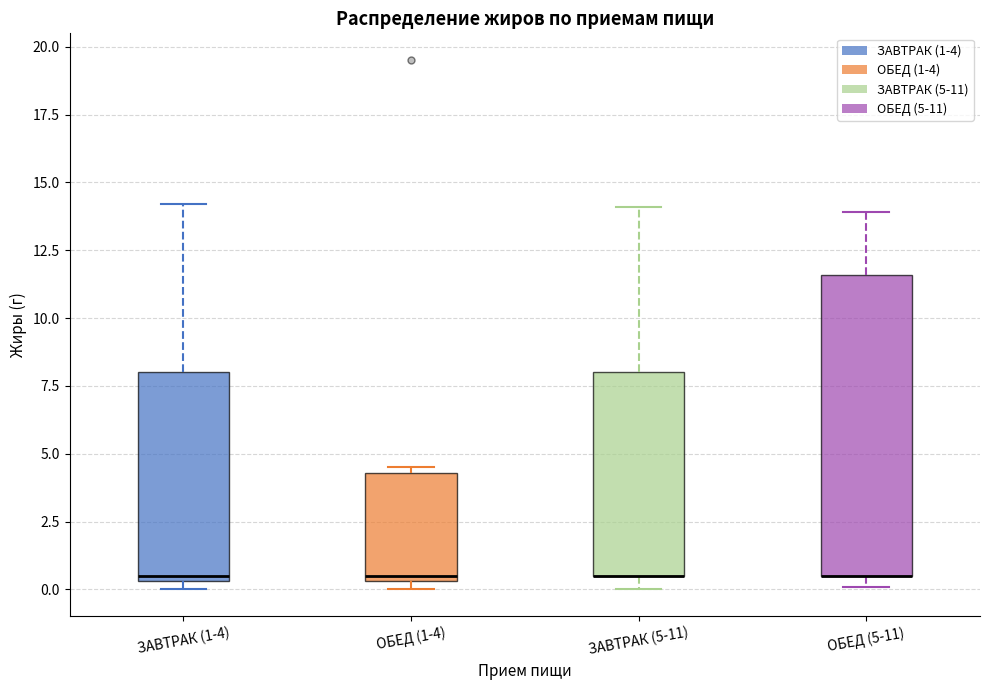

Reading left to right, transcribe this box plot: for each box, give where its median line is, the range the box spans, and where its two whiskers end, as read against the y-axis. The values are not printed on the chart, so give them approximately, as read against the axis.

ЗАВТРАК (1-4): median 0.5 (just above the box's lower edge), box 0.5 to 8.0, whiskers 0.0 to 14.0
ОБЕД (1-4): median 0.5 (just above the box's lower edge), box 0.5 to 4.5, whiskers 0.0 to 4.5 (just above the box's upper edge)
ЗАВТРАК (5-11): median 0.5 (drawn on the box's lower edge), box 0.5 to 8.0, whiskers 0.0 to 14.0
ОБЕД (5-11): median 0.5 (drawn on the box's lower edge), box 0.5 to 11.5, whiskers 0.0 to 14.0